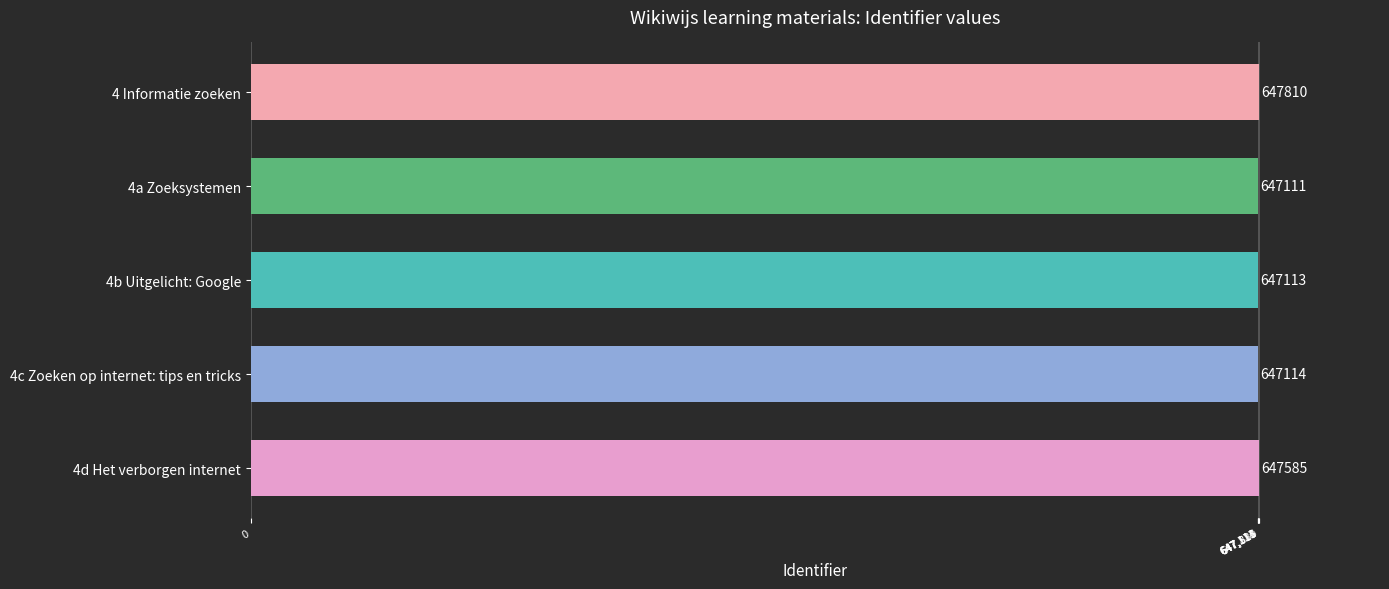

Reading bottom to top, what are all the values shown in this chart?

647585	647114	647113	647111	647810